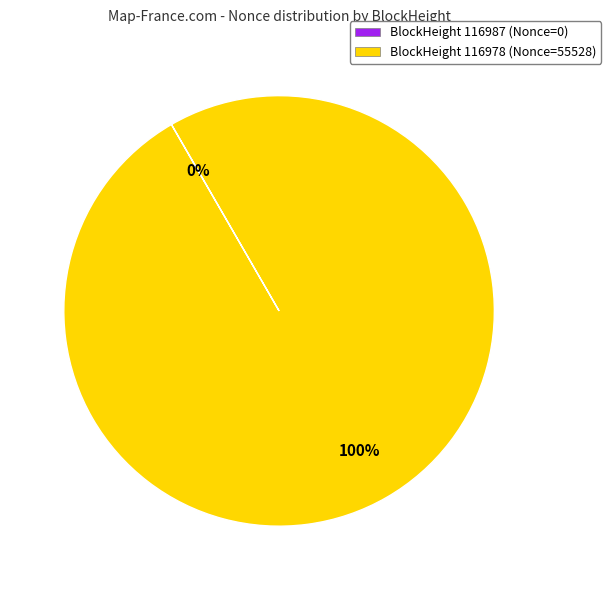

To the nearest percent, what is the average slice percentage?

50%